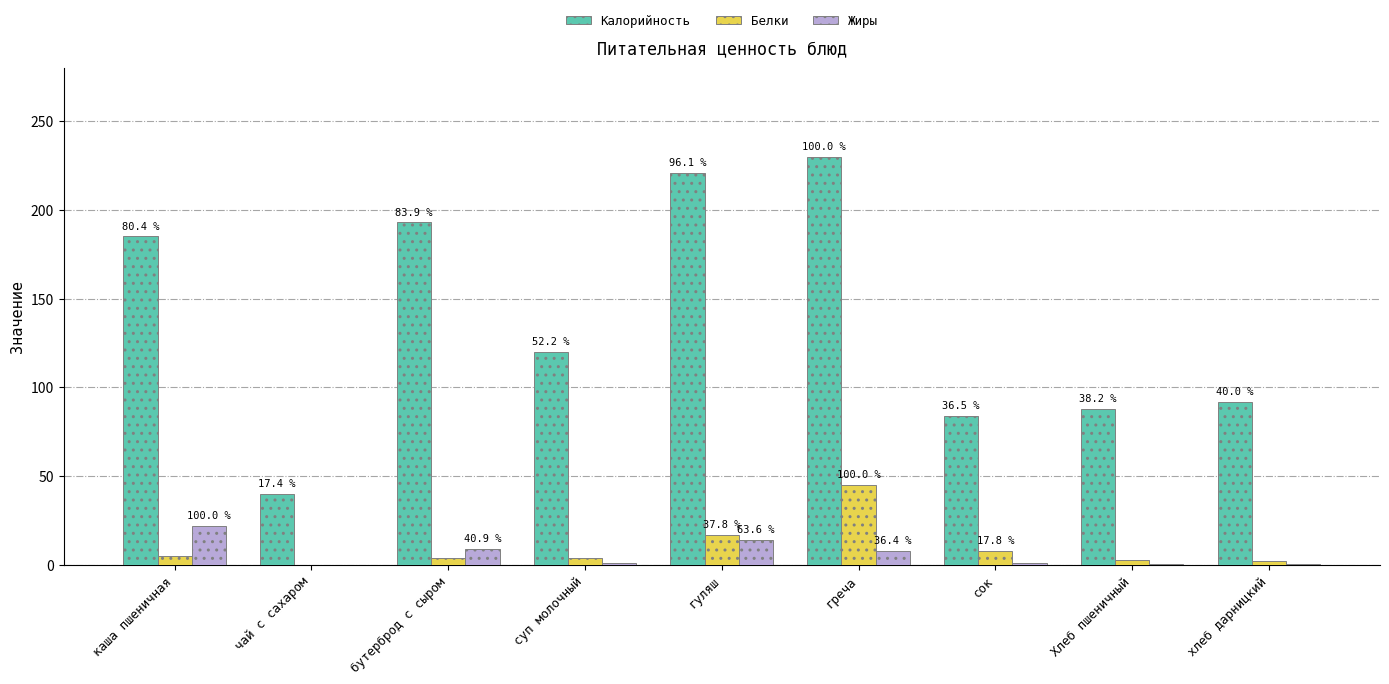

What is the difference between the maximum and minimum values in the Белки series?

45.0